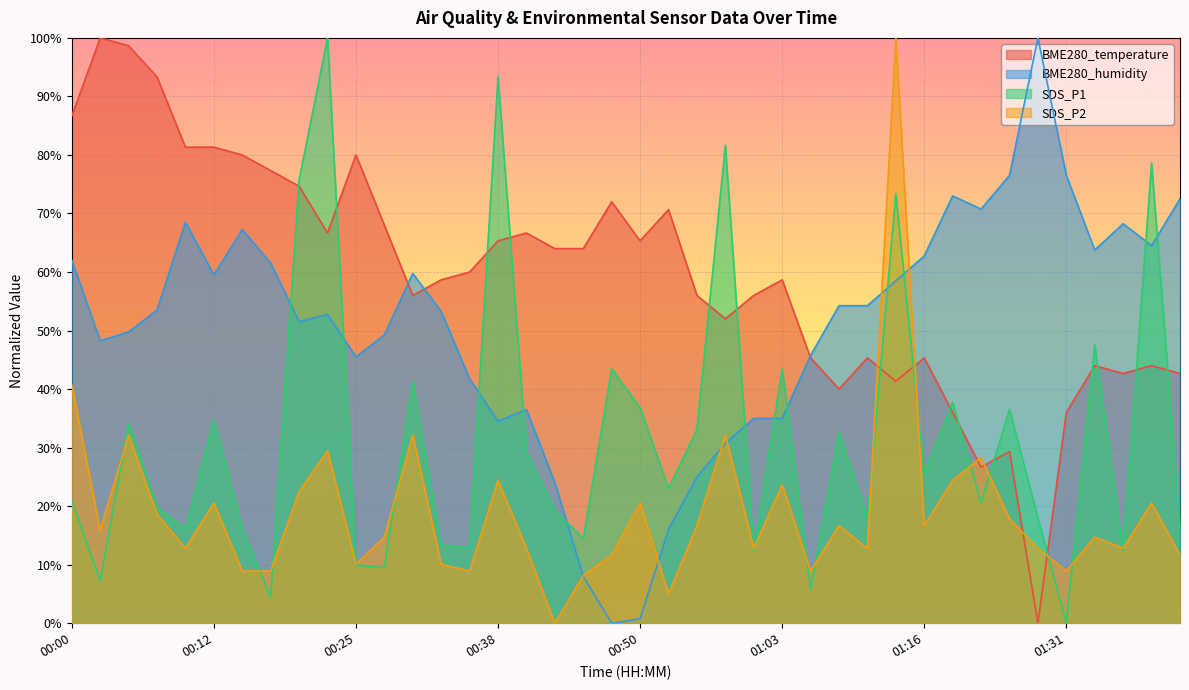

Rank the series by their maximum value, from lowest to highest.

BME280_temperature, BME280_humidity, SDS_P1, SDS_P2